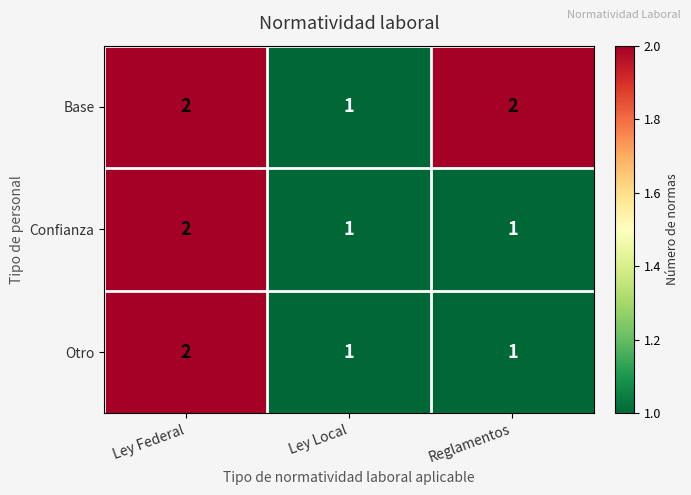

The Otro series shows 1 at Reglamentos. True or false?

True